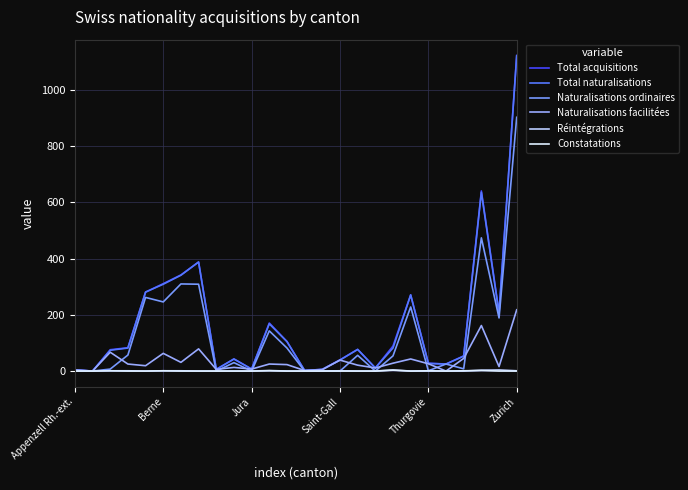

True or false: Naturalisations ordinaires has more than 1 points higher than both neighbors.

True